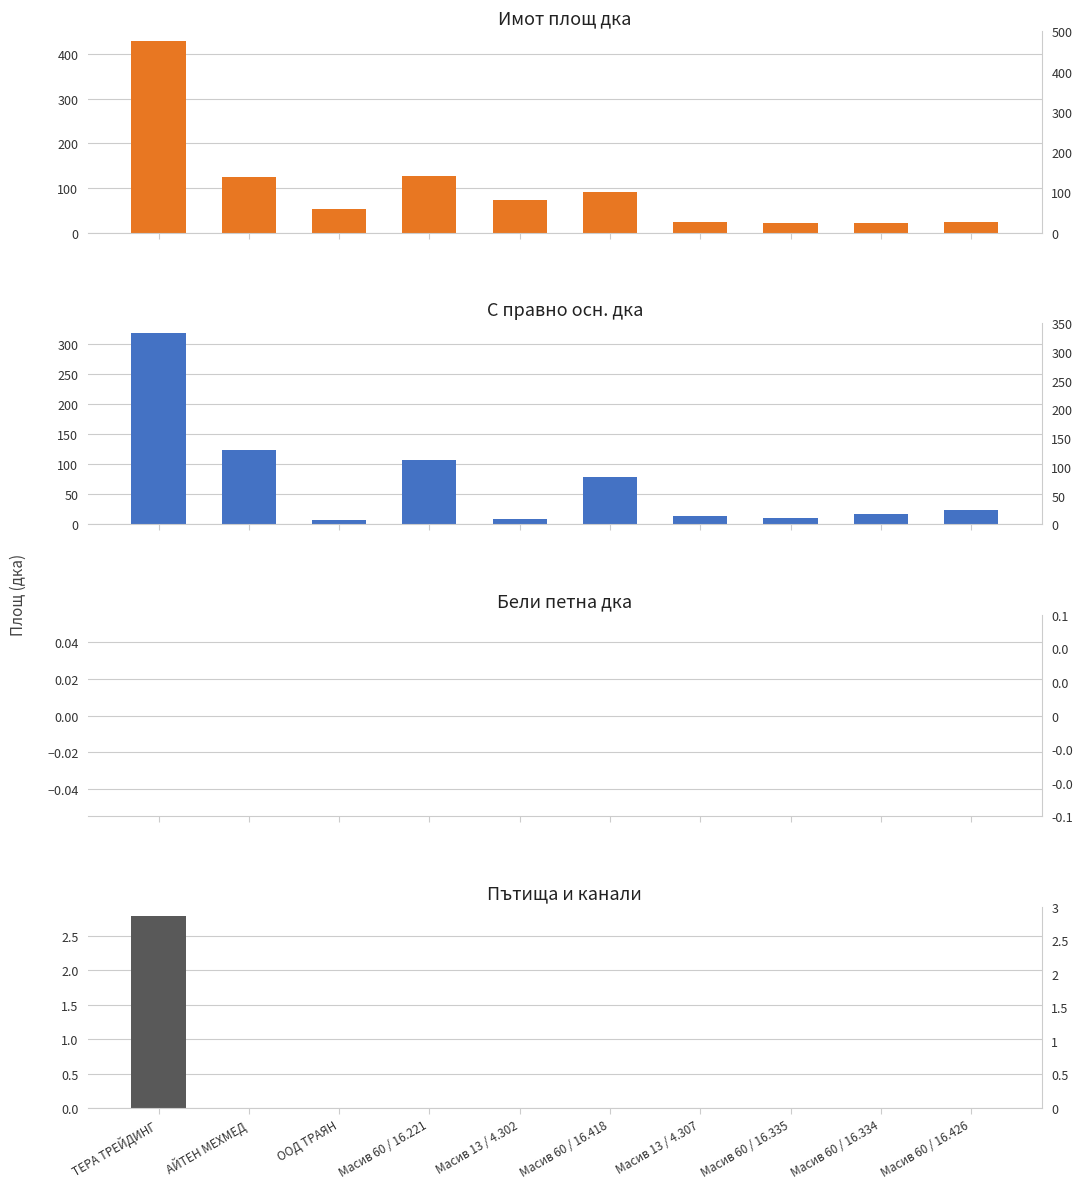

What is the highest value of the Имот площ дка series?

429.0